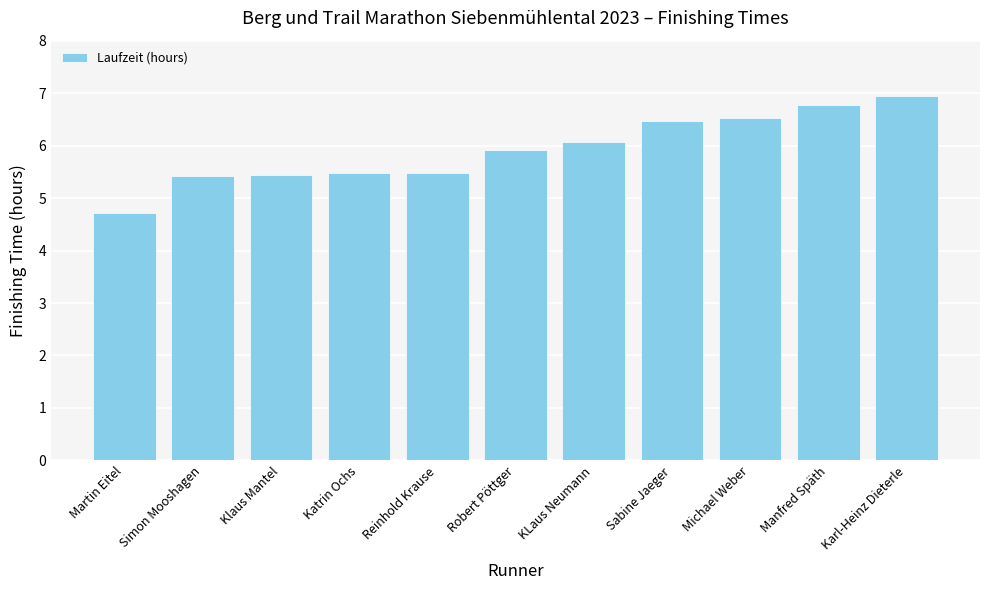

What is the ratio of the value at Robert Pöttger to the value at Simon Mooshagen?

1.1